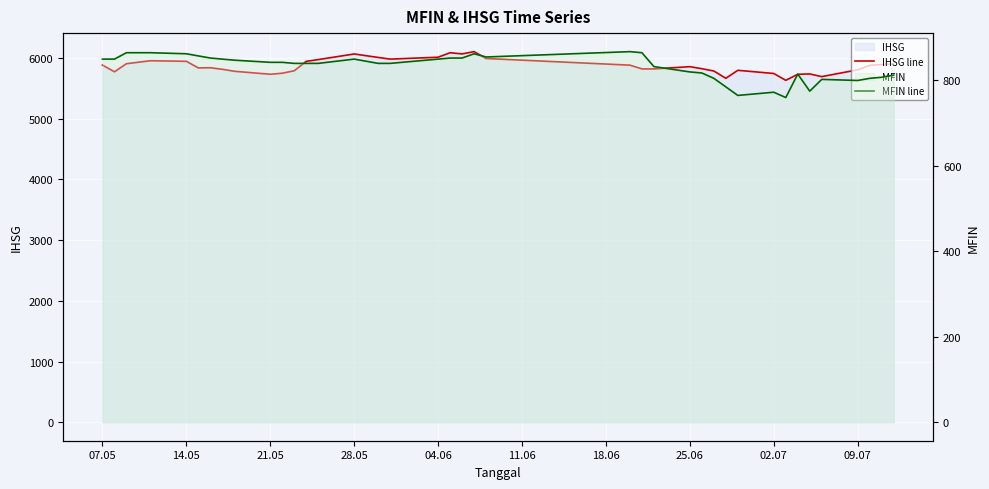

Which series has the widest spread of values?

IHSG line